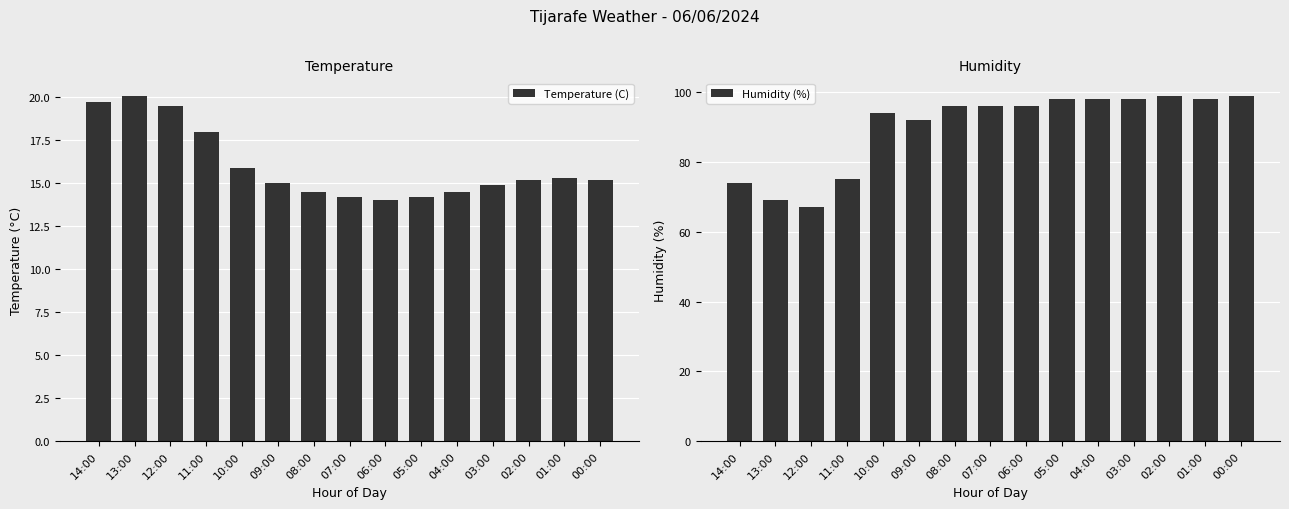

What is the maximum value for Humidity (%)?

99